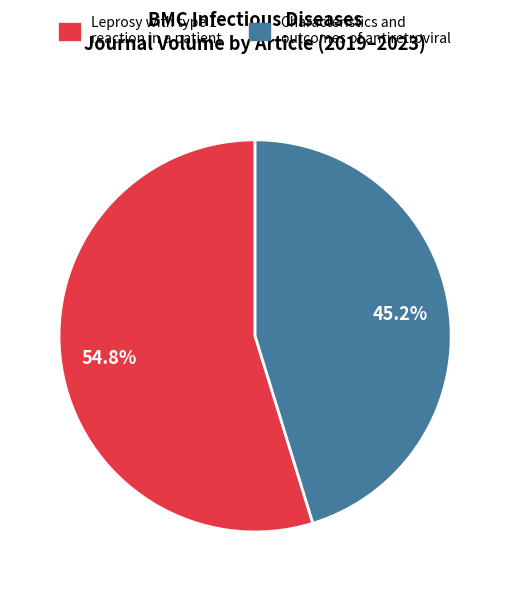

Which slice is the largest?

Leprosy with type 1 reaction in a patient